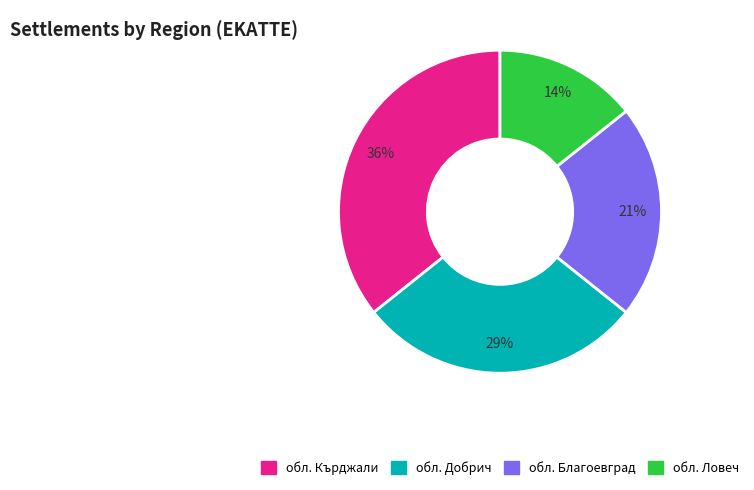

Is there any slice that represents more than half of the pie?

No